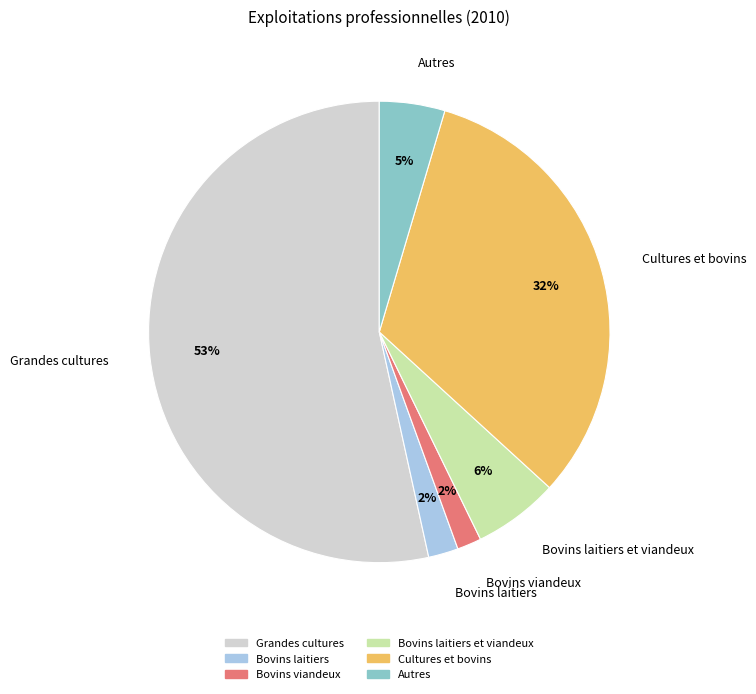

True or false: Bovins laitiers et viandeux accounts for 1% of the total.

False